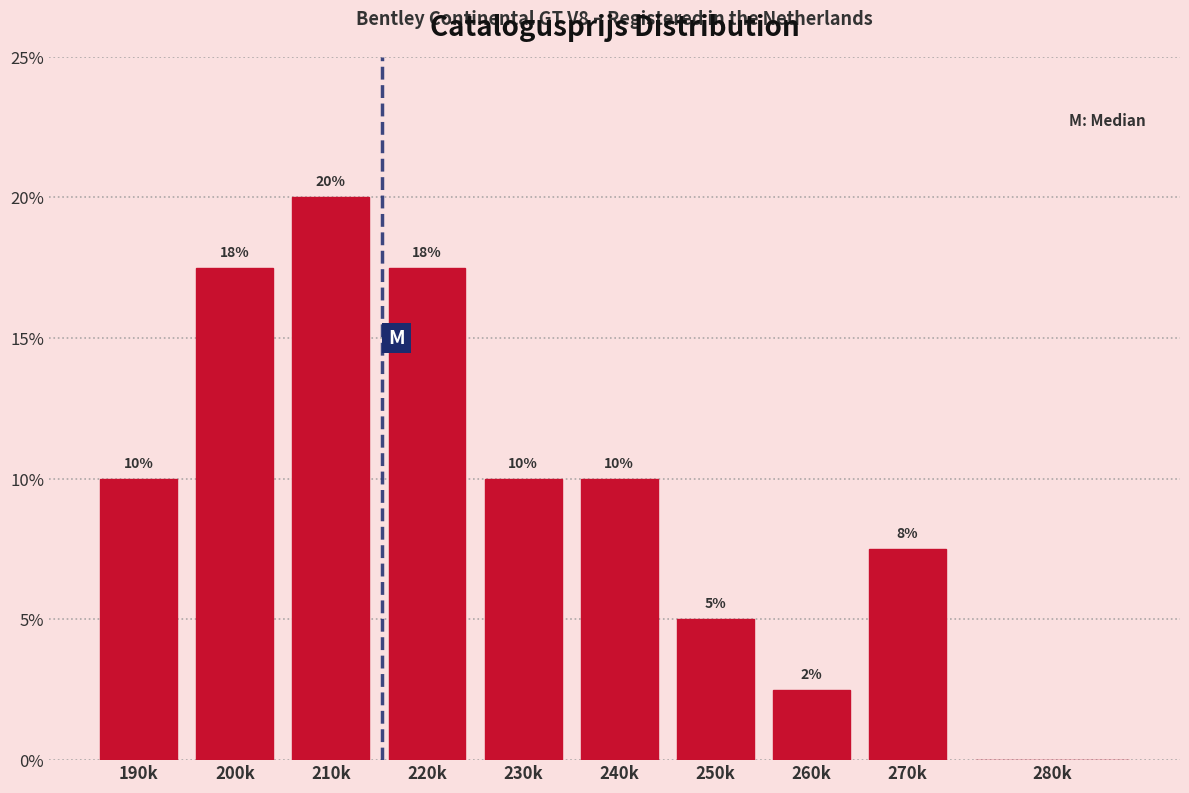

Is it true that the value at 230k is 4.8?

False